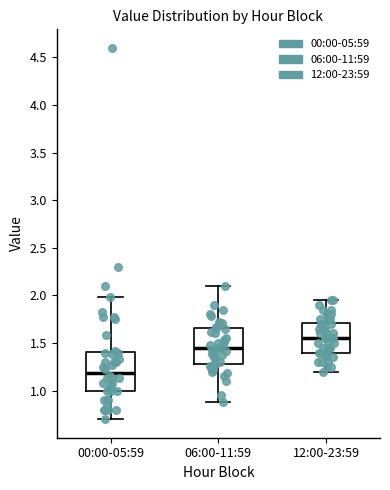

Reading left to right, transcribe this box plot: for each box, give where its median line is, the range the box spans, and where its two whiskers end, as read against the y-axis. The values are not printed on the chart, so give them approximately, as read against the axis.

00:00-05:59: median 1.20, box 1.00 to 1.40, whiskers 0.70 to 2.00
06:00-11:59: median 1.45, box 1.30 to 1.65, whiskers 0.90 to 2.10
12:00-23:59: median 1.55, box 1.40 to 1.70, whiskers 1.20 to 1.95